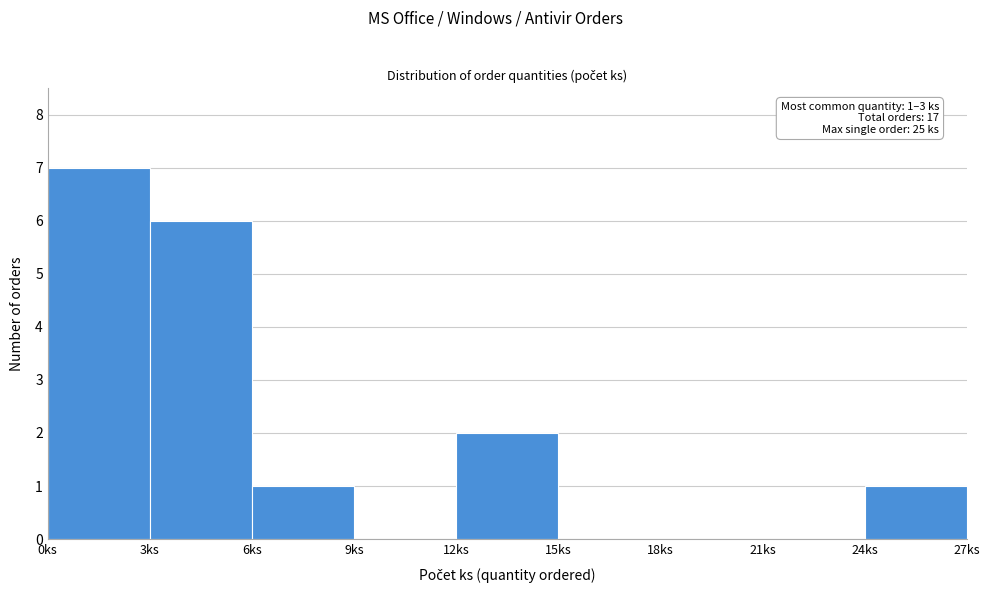

Over which range of the x-axis is the bar tallest?

0 to 3